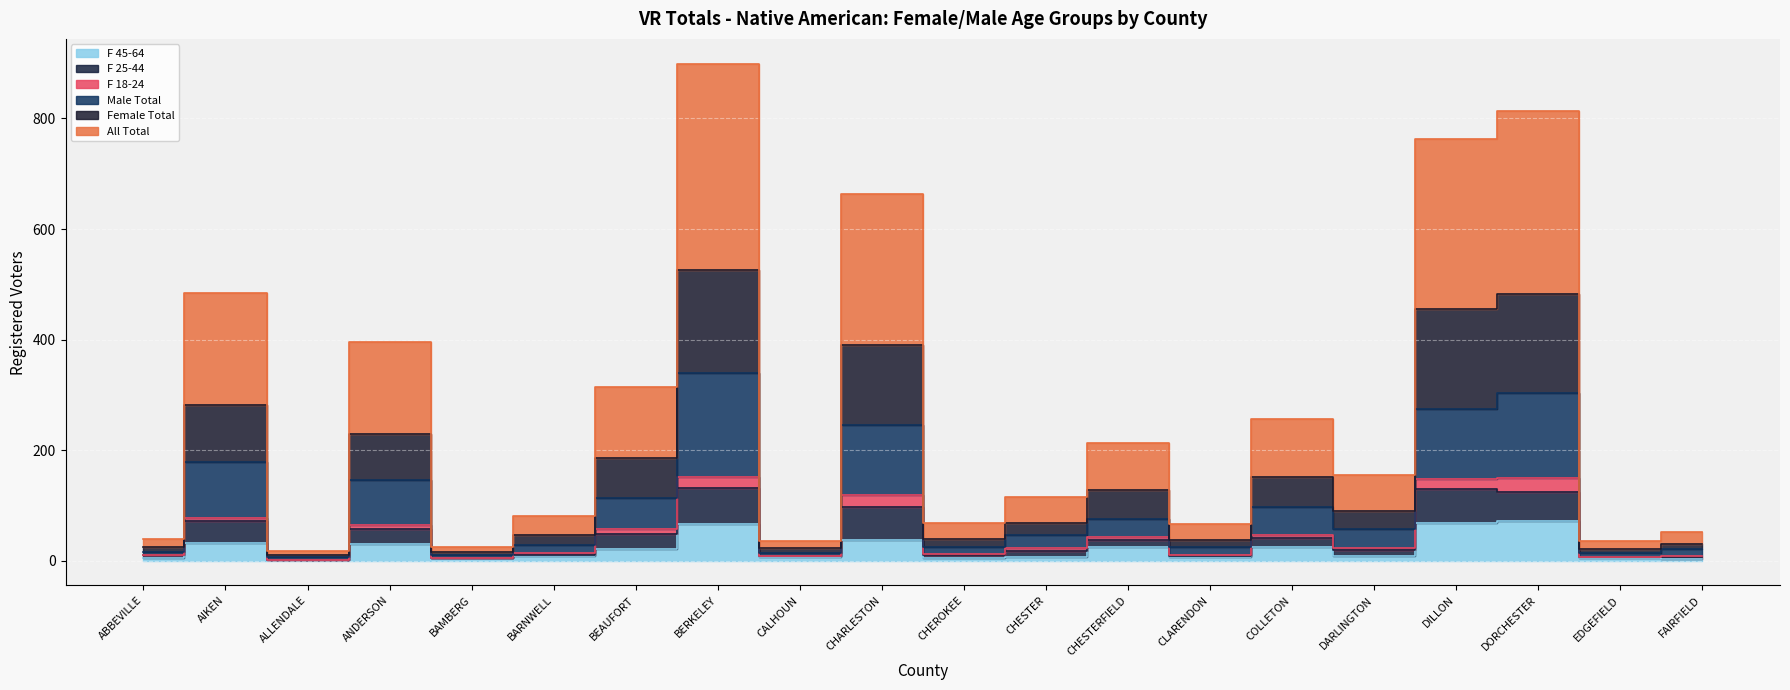

True or false: F 45-64 has a value of 103 at DORCHESTER.

False